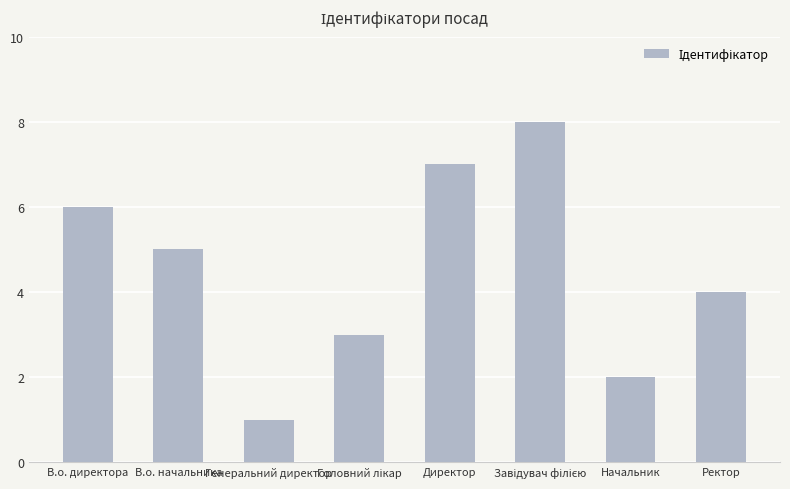

How many values are below 5?

4